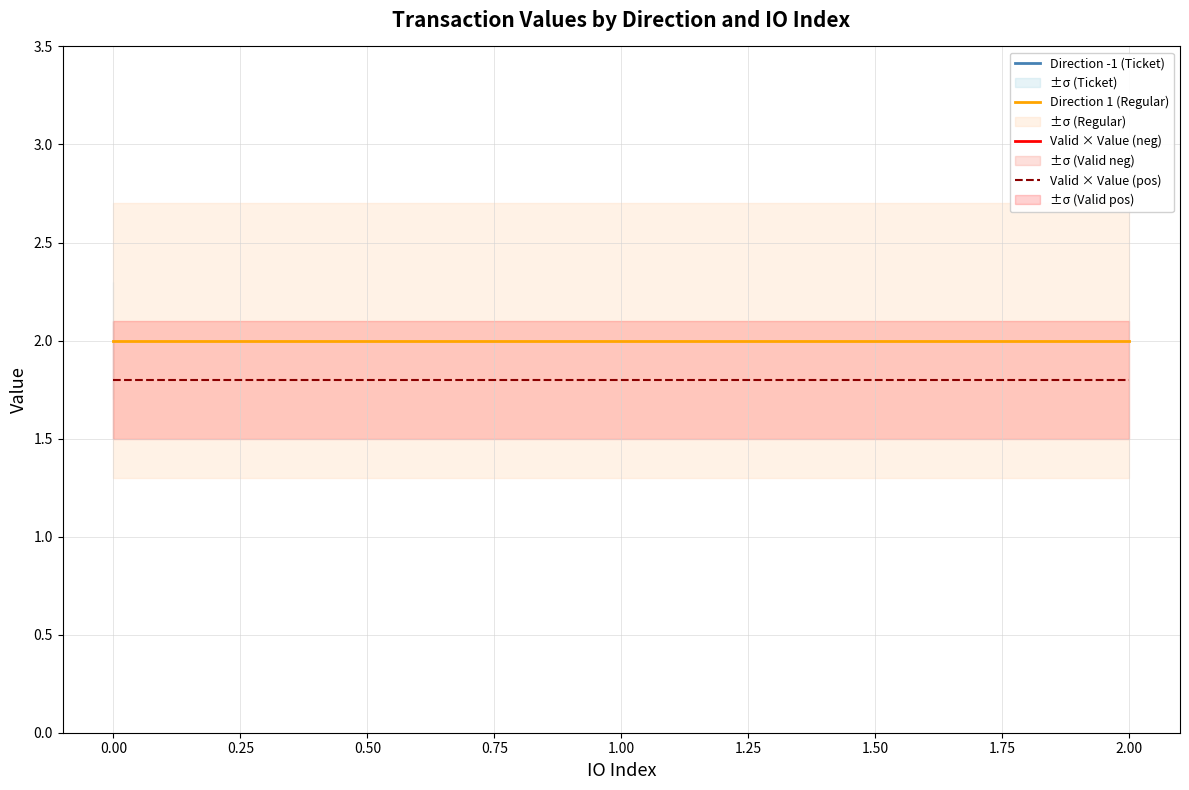

The Direction 1 (Regular) series shows 2.0 at 2.00. True or false?

True